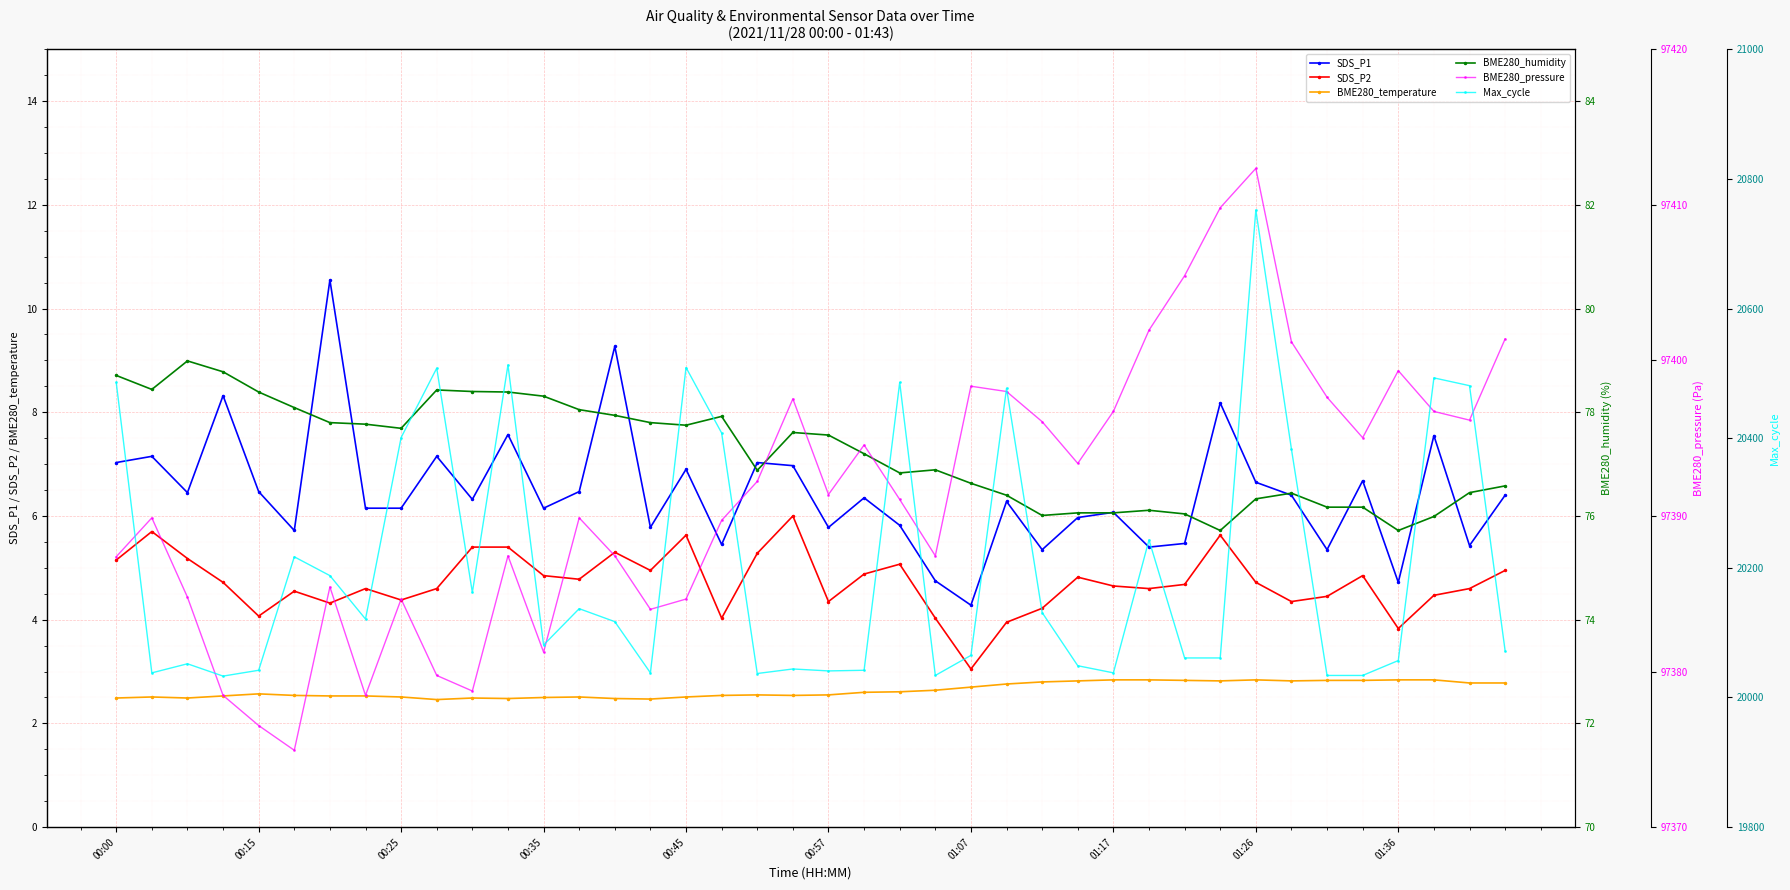

List the series in order of their peak value, lowest first.

BME280_temperature, SDS_P2, SDS_P1, BME280_humidity, Max_cycle, BME280_pressure